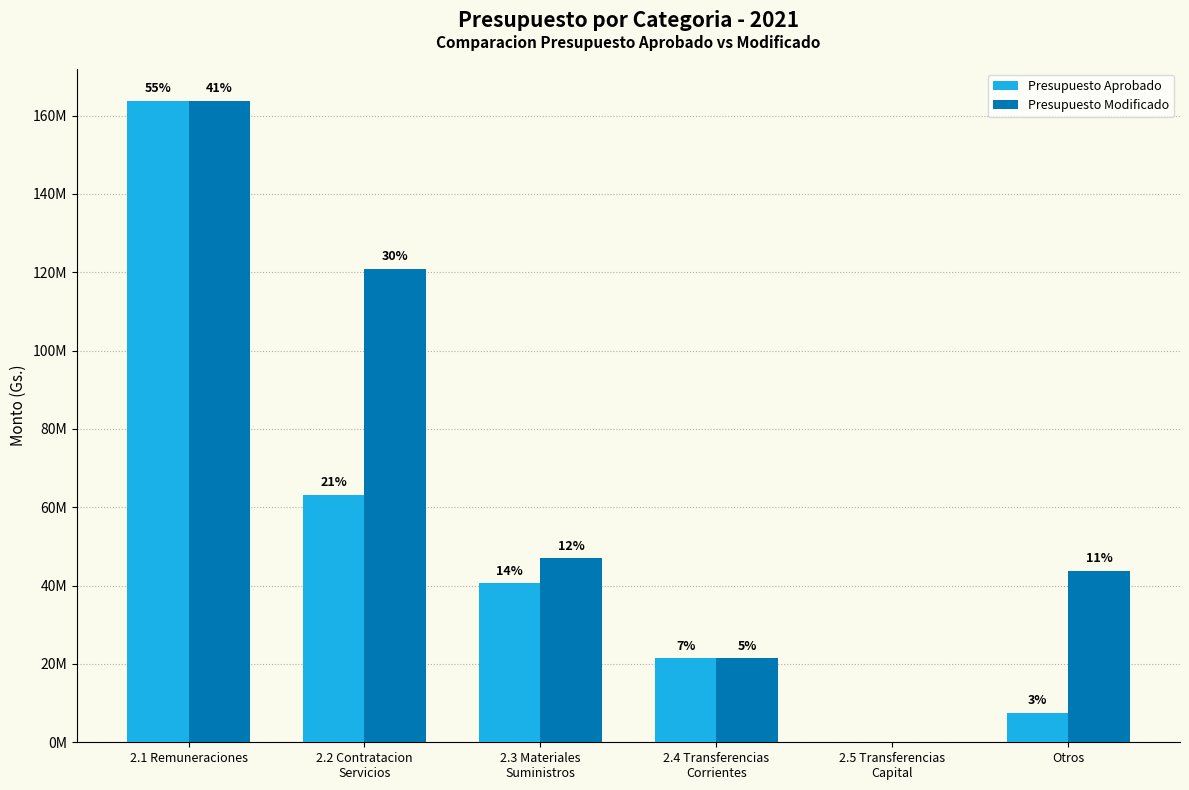

How many bars are there in total?

12